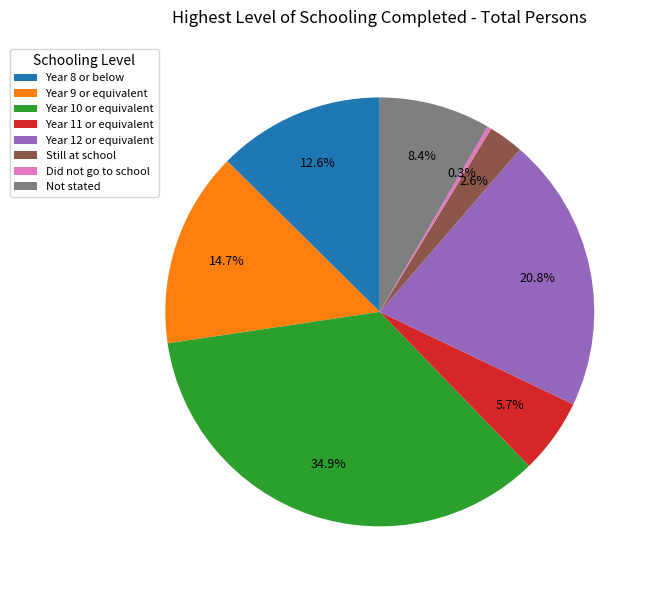

To the nearest percent, what is the difference between the largest and smallest slice percentages?

35%